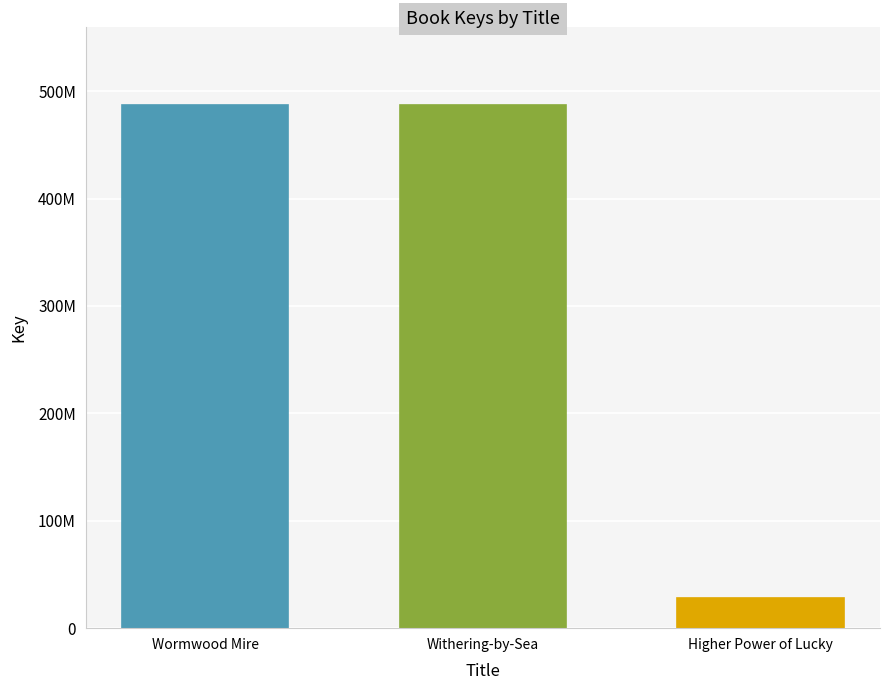

List the labels in order of value, largest first.

Wormwood Mire, Withering-by-Sea, Higher Power of Lucky